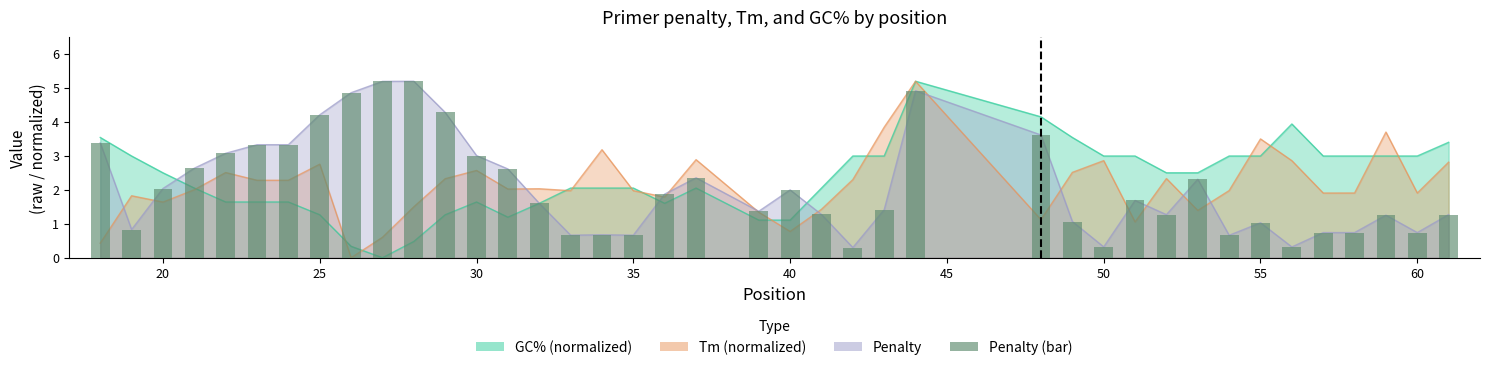

At which label is the value closest to 2?

40